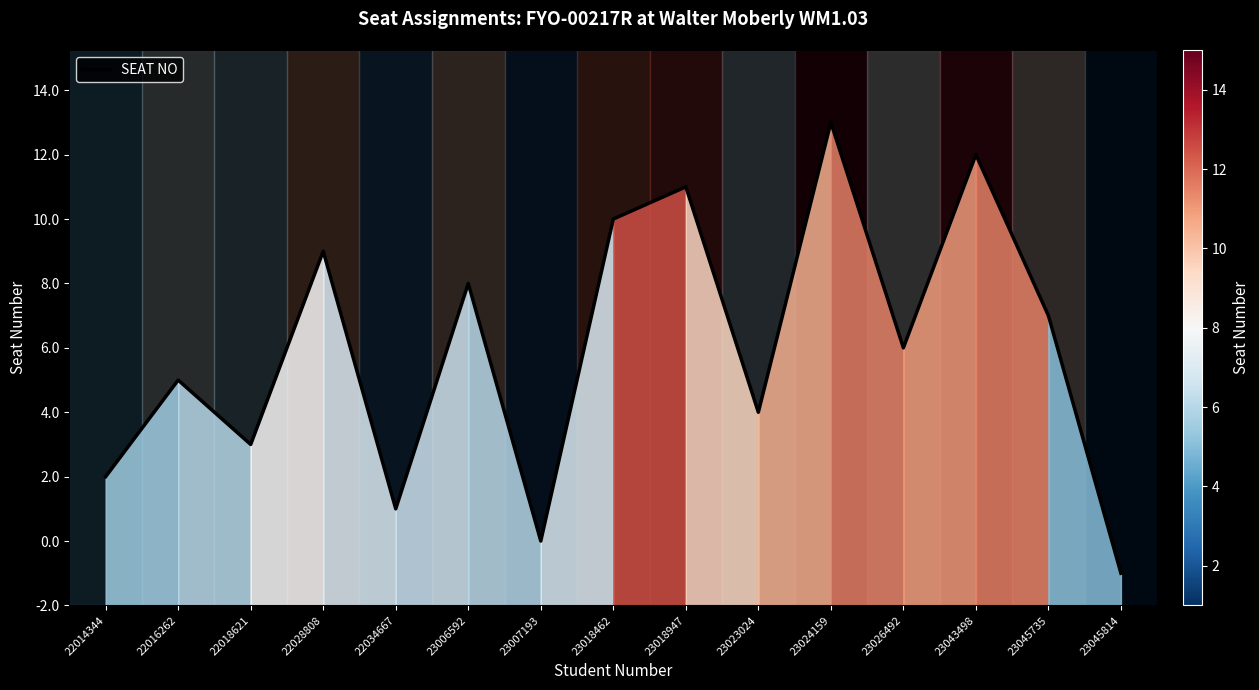

What is the change in value from 22014344 to 23007193?

-2